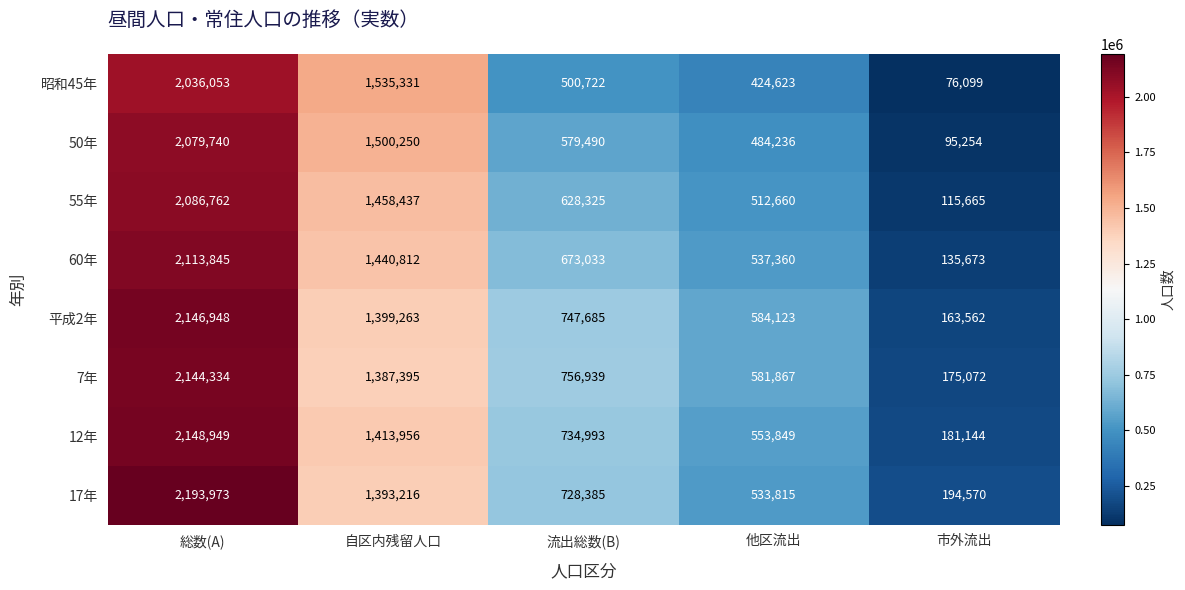

Where is 12年 nearest to the value 1165046?

自区内残留人口